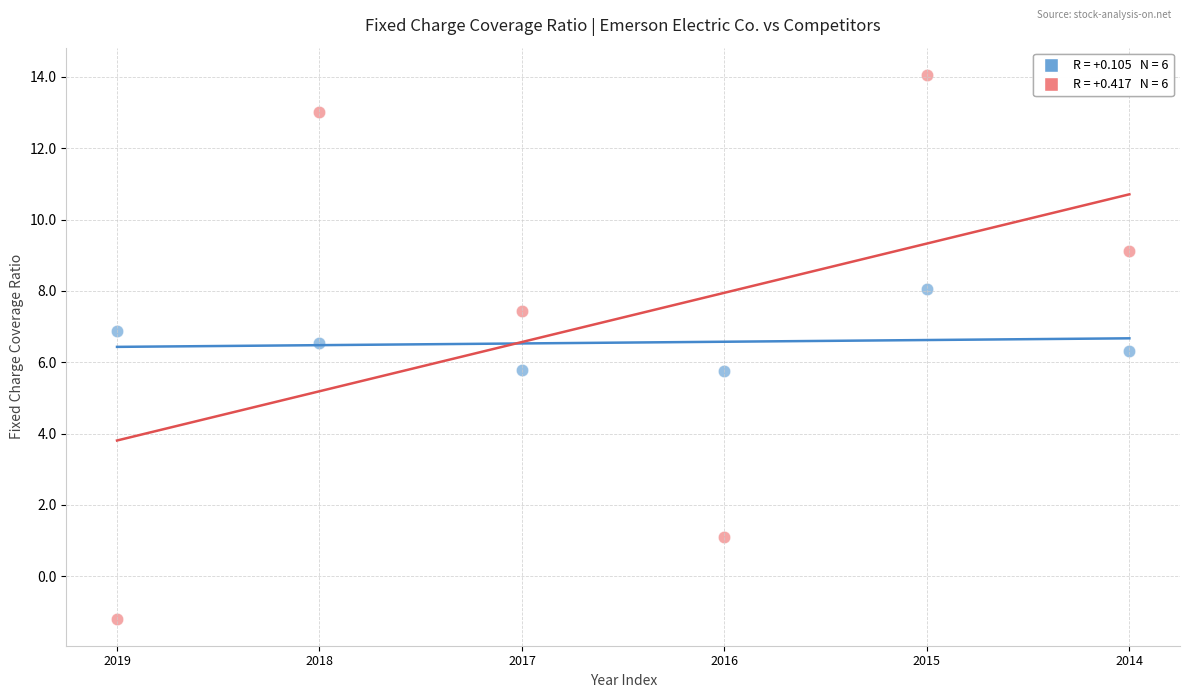

Across all data points, what is the average Y value?

6.9